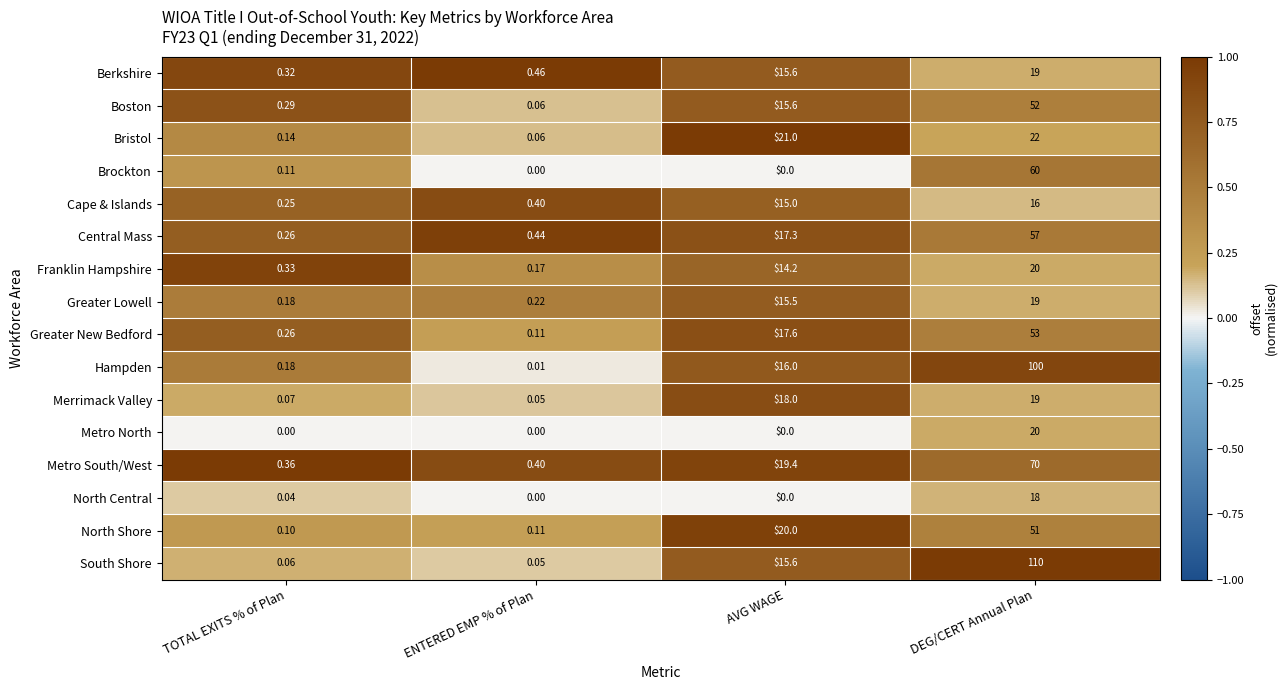

Which series has the largest total across all categories?

South Shore